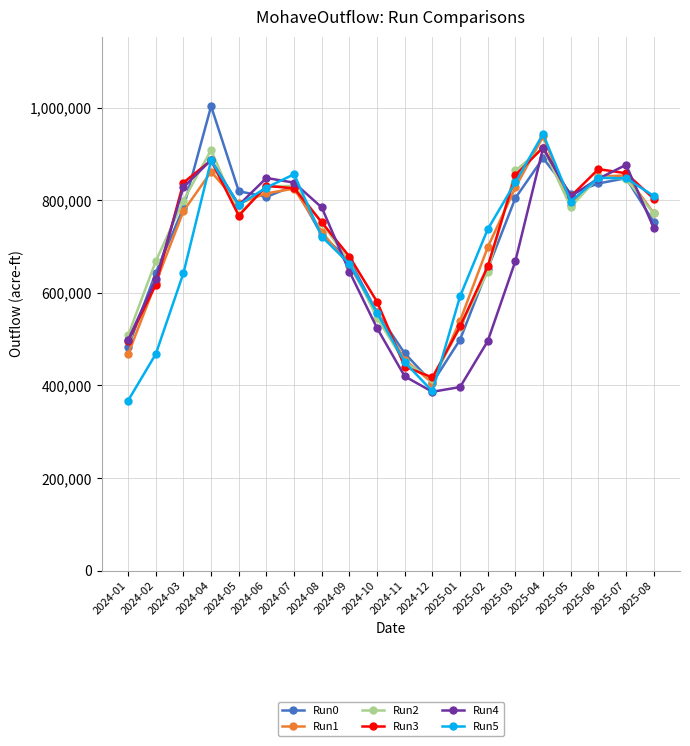

What is the label of the 7th point from the left?

2024-07